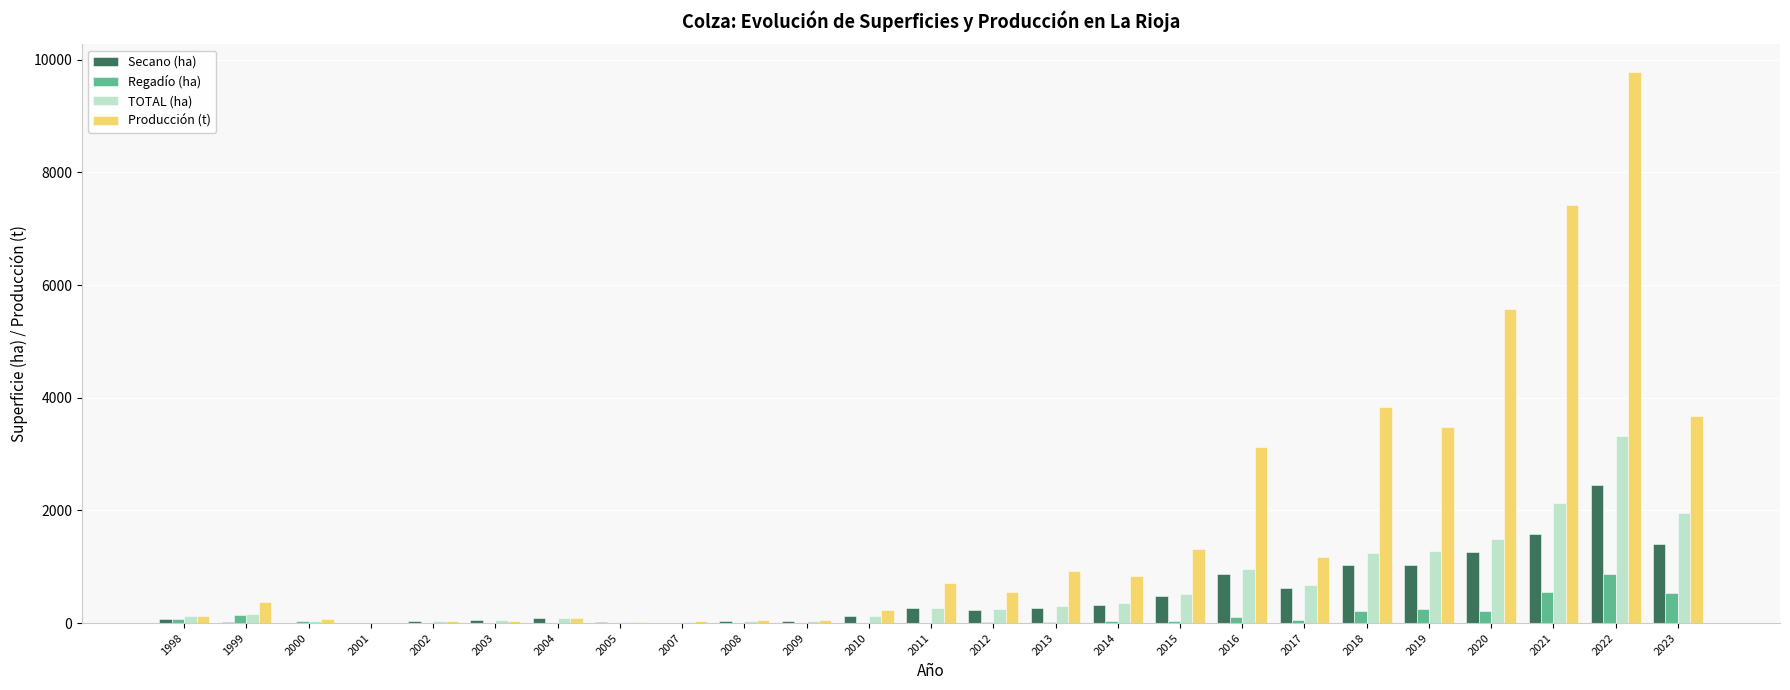

Are the bars grouped side by side (vs. stacked)?

Yes